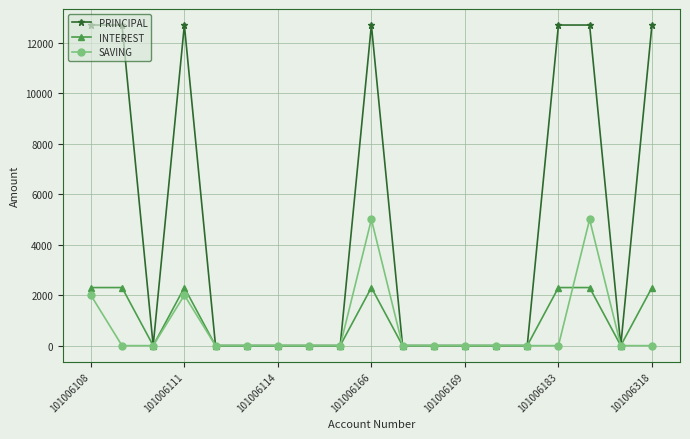

Reading left to right, extract all data points from this chart.

PRINCIPAL: 12700	12700	0	12700	0	0	0	0	0	12700	0	0	0	0	0	12700	12700	0	12700
INTEREST: 2300	2300	0	2300	0	0	0	0	0	2300	0	0	0	0	0	2300	2300	0	2300
SAVING: 2000	0	0	2000	0	0	0	0	0	5000	0	0	0	0	0	0	5000	0	0